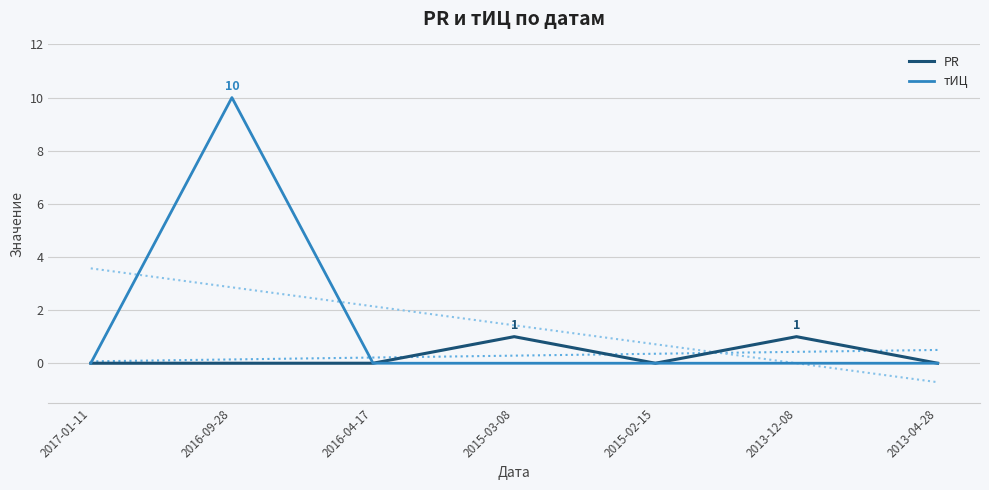

Is the value of тИЦ at 2016-09-28 greater than the value of PR at 2013-04-28?

Yes